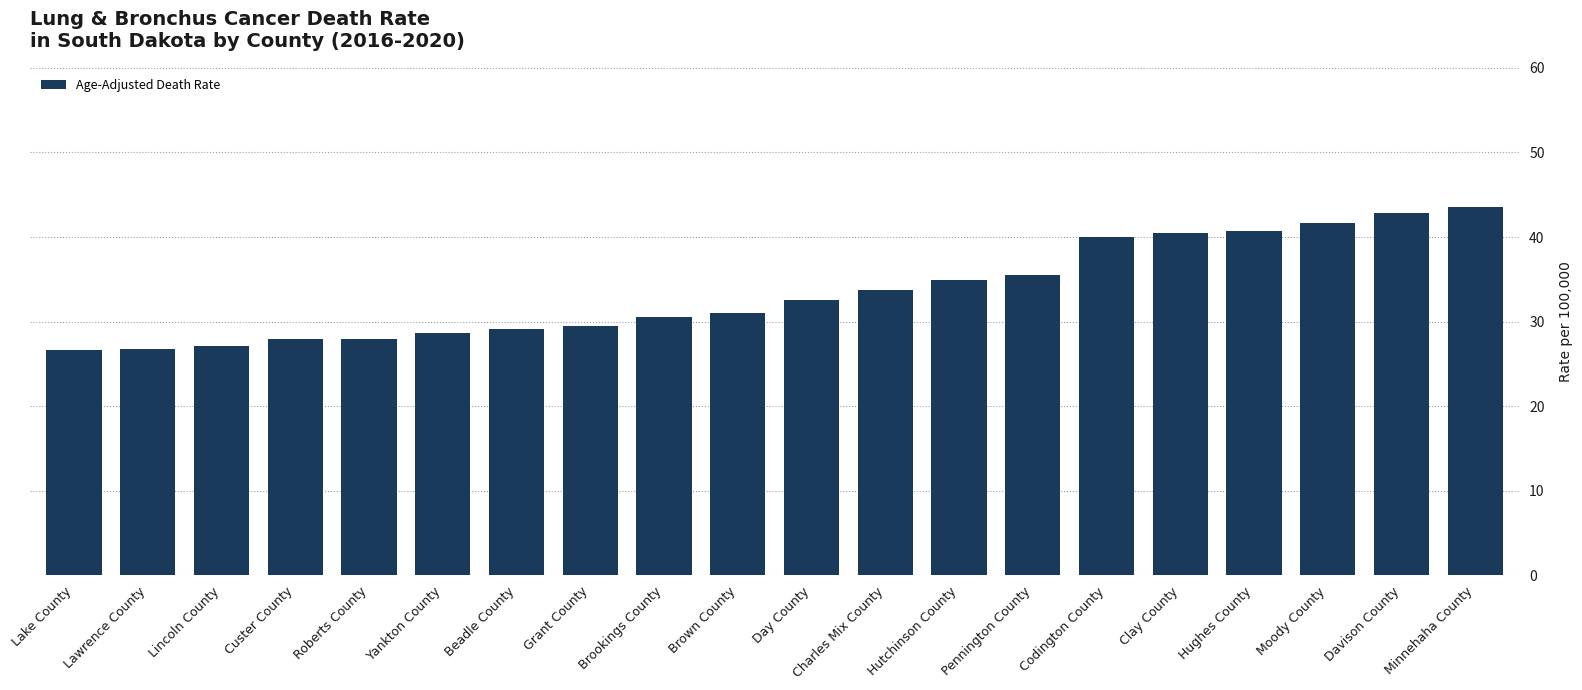

The value at Hughes County is 40.7. True or false?

True